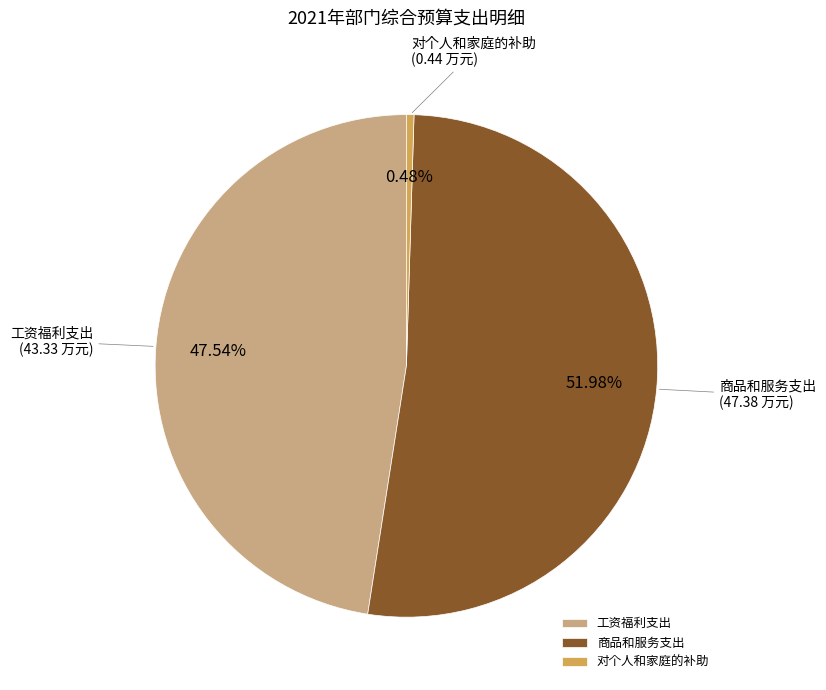

Which category has the smallest portion of the pie?

对个人和家庭的补助